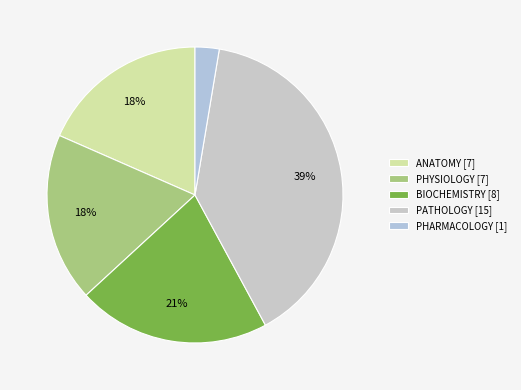

Which category has the biggest portion of the pie?

PATHOLOGY